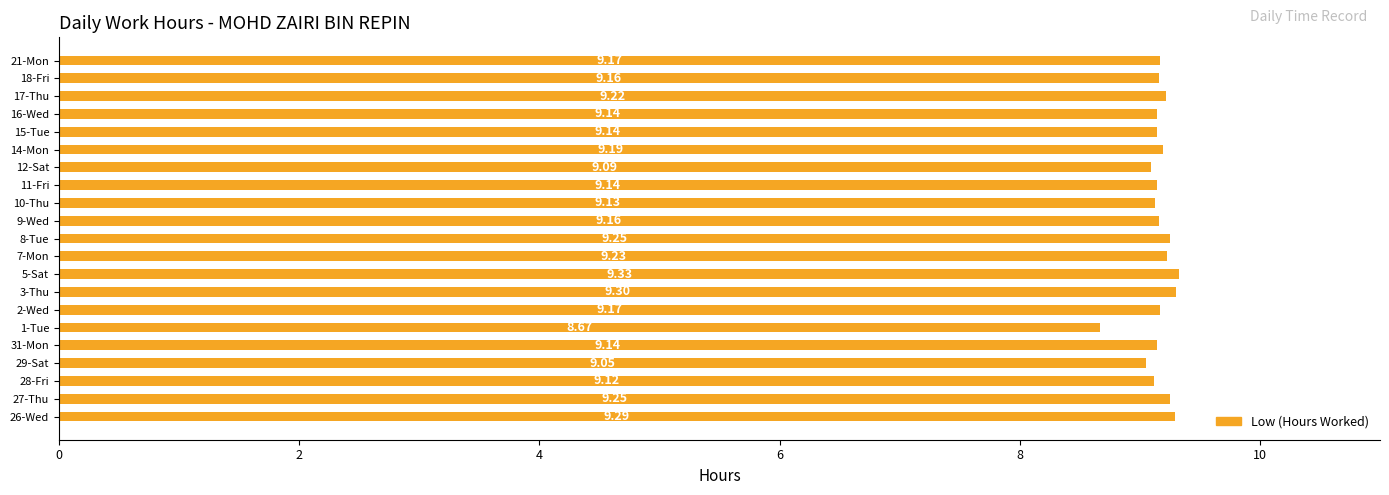

Between 1-Tue and 2-Wed, which is larger?

2-Wed